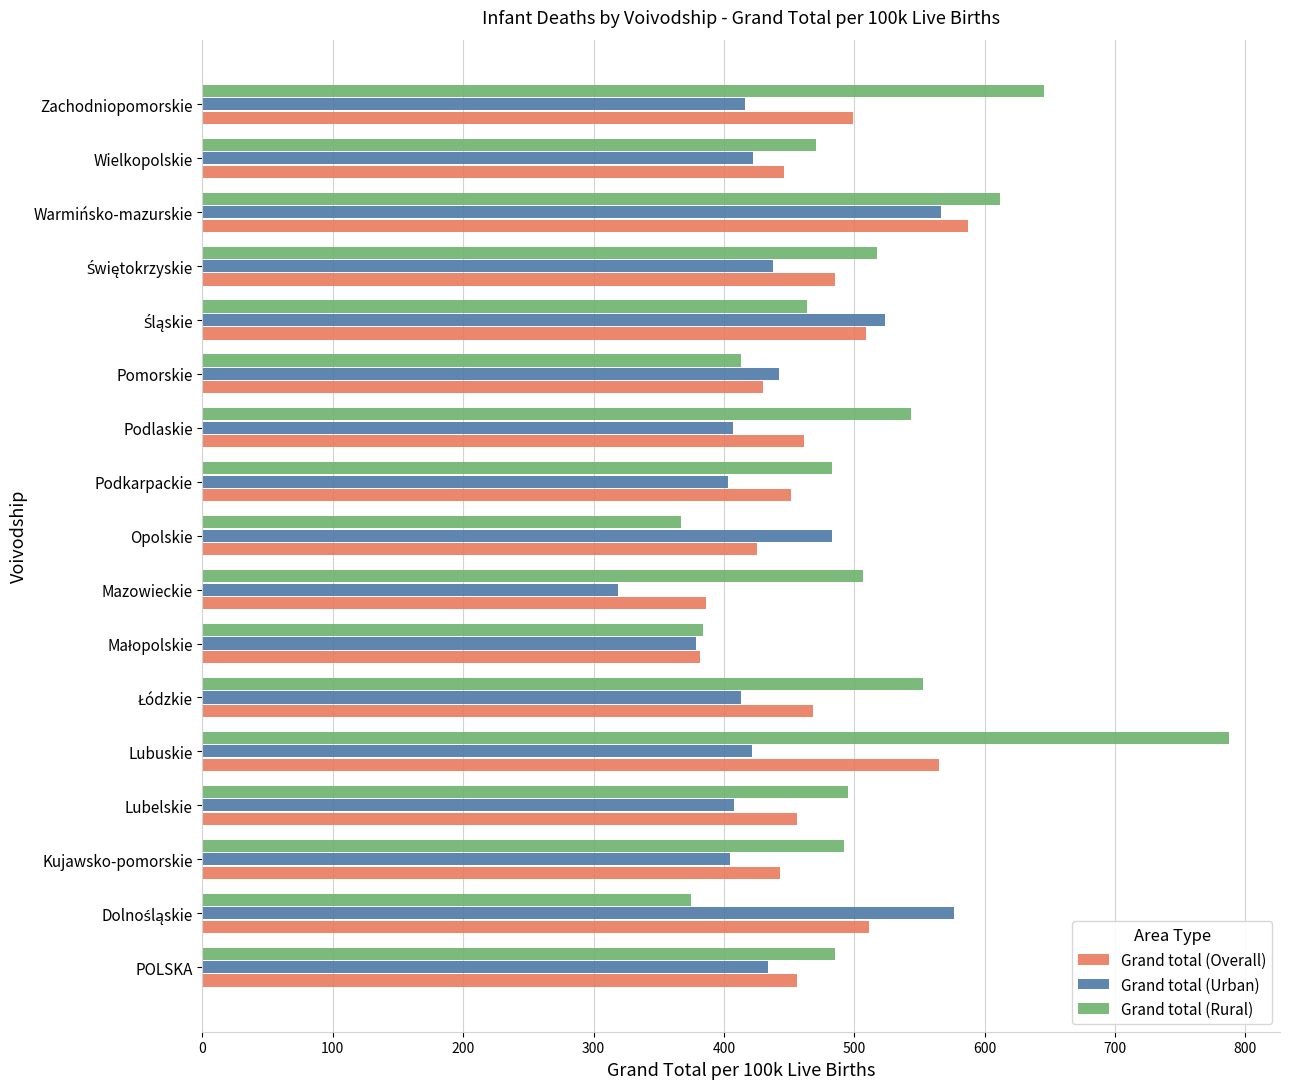

Count the number of data series in this chart.

3